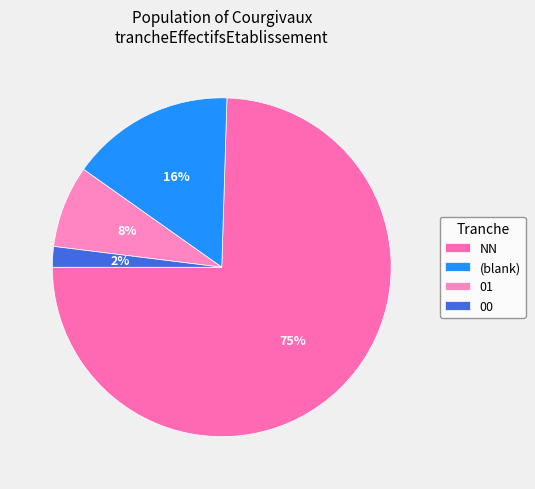

Approximately how many times larger is the value at 01 compared to 00?

4.0